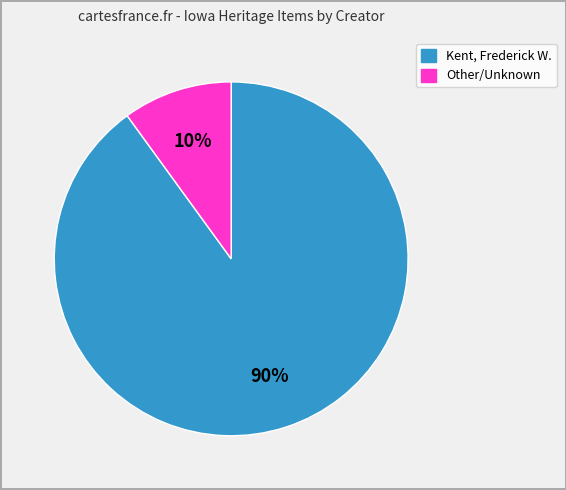

To the nearest percent, what is the average slice percentage?

50%